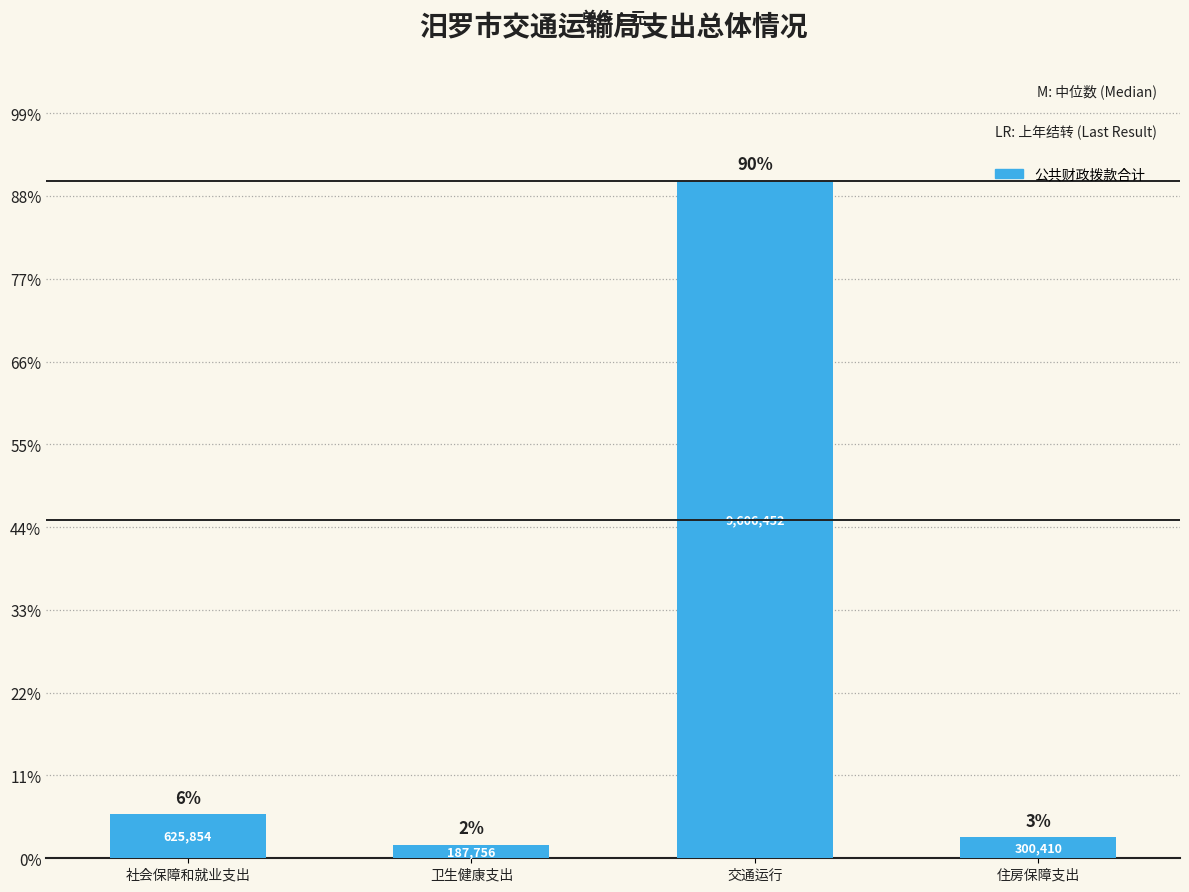

What is the minimum value shown in the chart?

187756